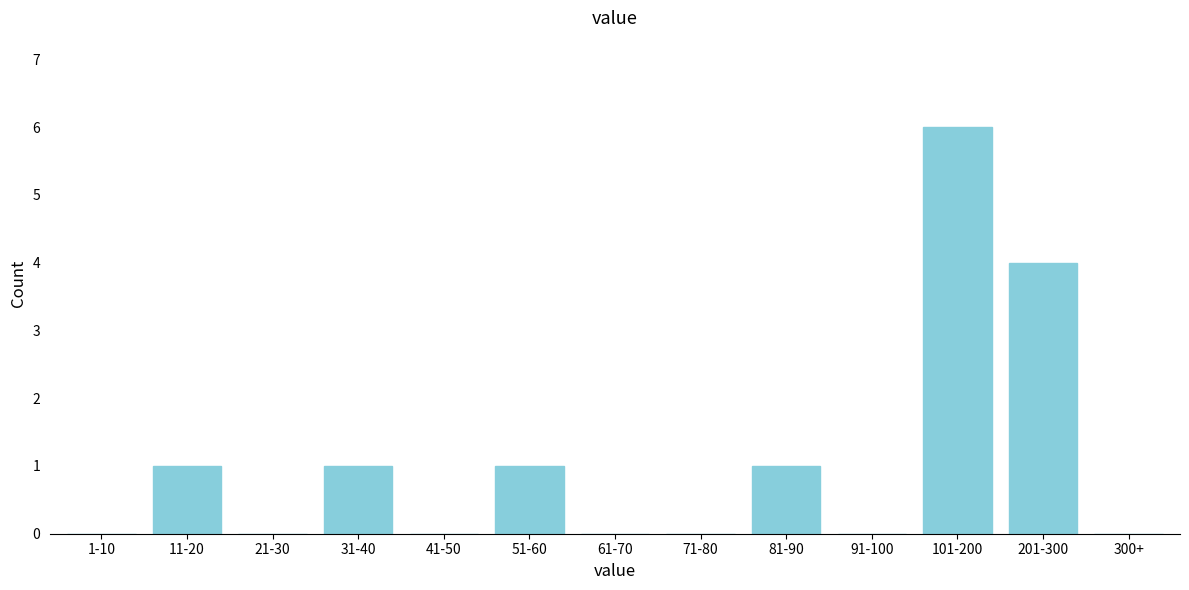

Reading left to right, transcribe all the data shown in this chart.

1-10=0	11-20=1	21-30=0	31-40=1	41-50=0	51-60=1	61-70=0	71-80=0	81-90=1	91-100=0	101-200=6	201-300=4	300+=0